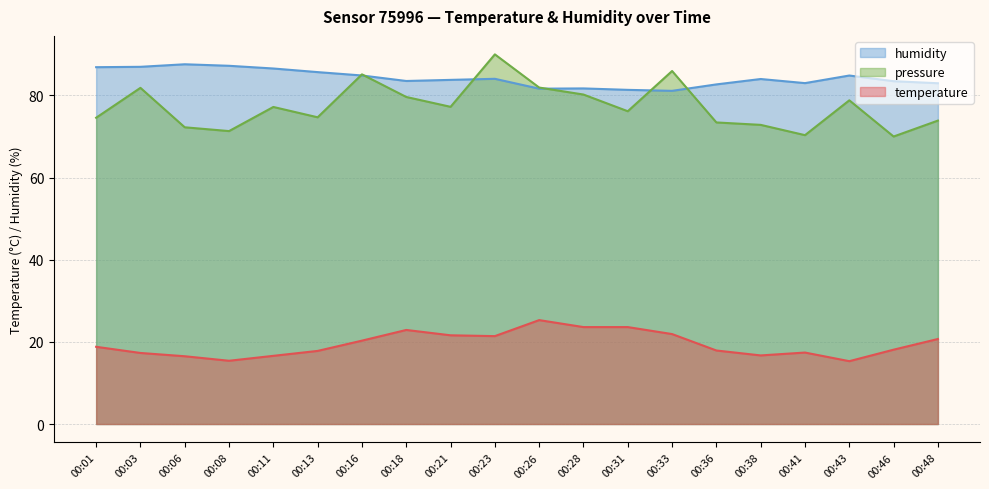

Which series has the largest total across all categories?

humidity